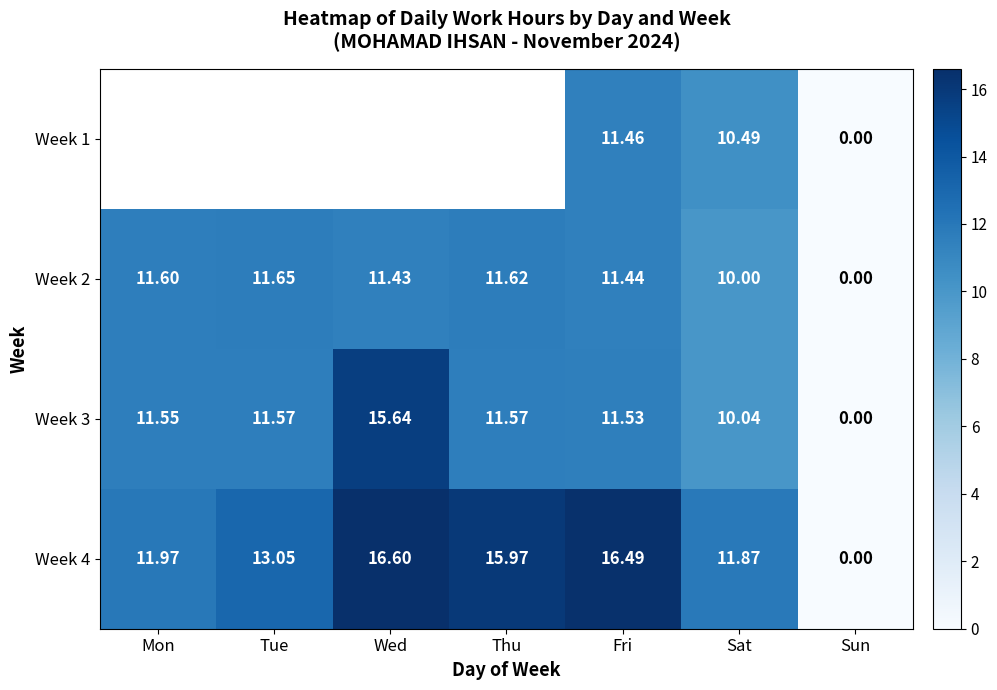

At which category does the chart reach its peak across all series?

Wed